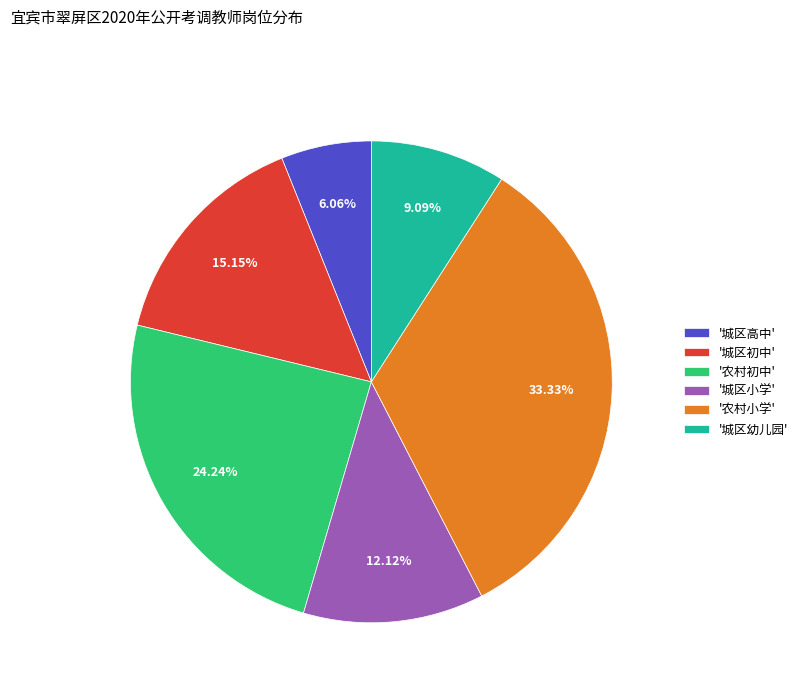

Which category has the biggest portion of the pie?

'农村小学'